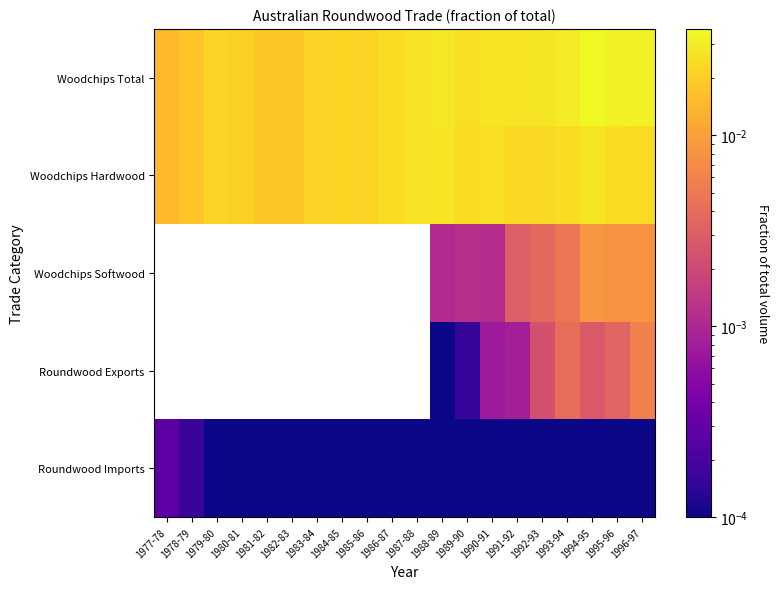

List the labels in order of Woodchips Softwood value, smallest first.

1990-91, 1977-78, 1978-79, 1979-80, 1980-81, 1981-82, 1982-83, 1983-84, 1984-85, 1985-86, 1986-87, 1987-88, 1988-89, 1989-90, 1991-92, 1992-93, 1993-94, 1995-96, 1996-97, 1994-95